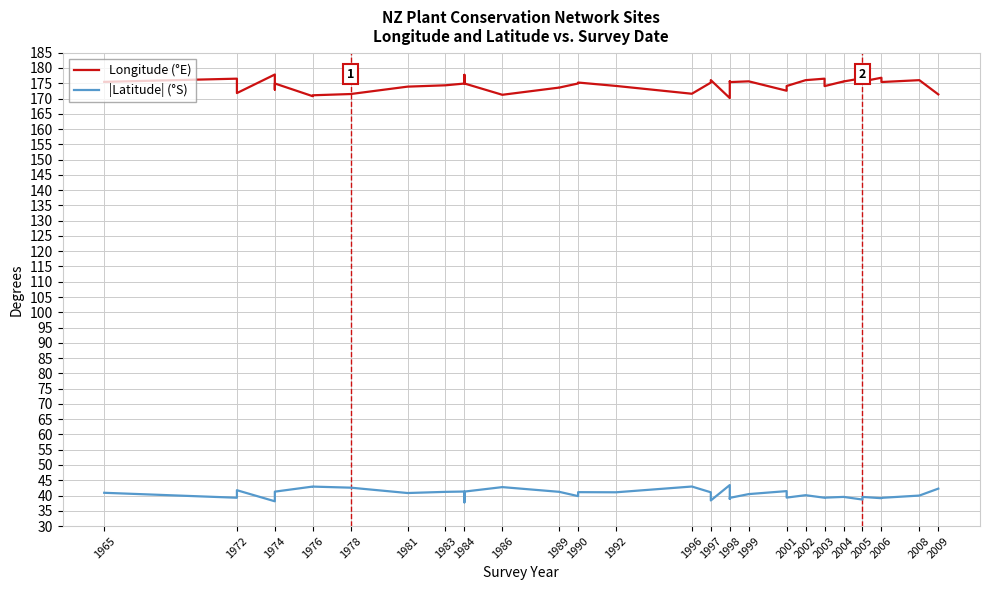

How many lines are shown in the chart?

2